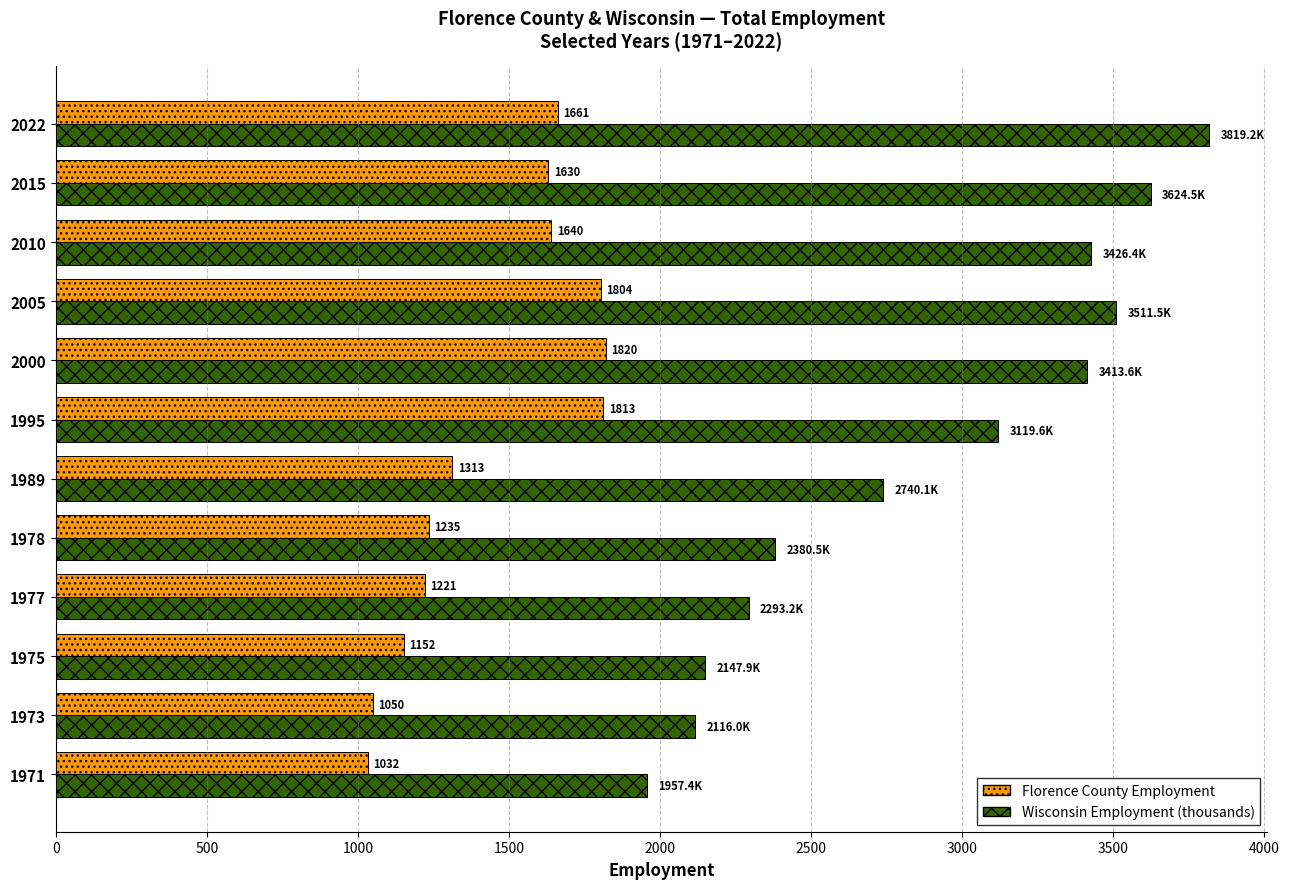

List the labels in order of Florence County Employment value, smallest first.

1971, 1973, 1975, 1977, 1978, 1989, 2015, 2010, 2022, 2005, 1995, 2000